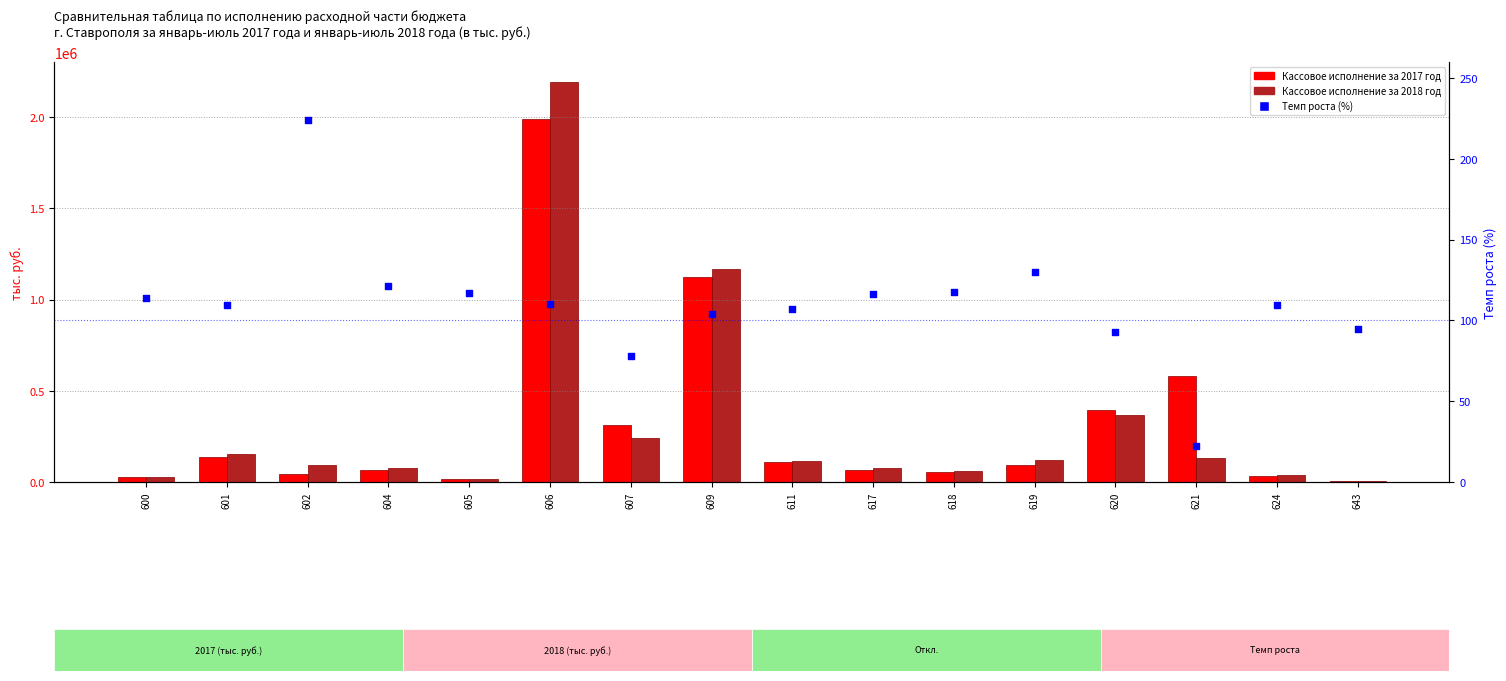

Which series reaches the minimum Y coordinate?

Темп роста (%)